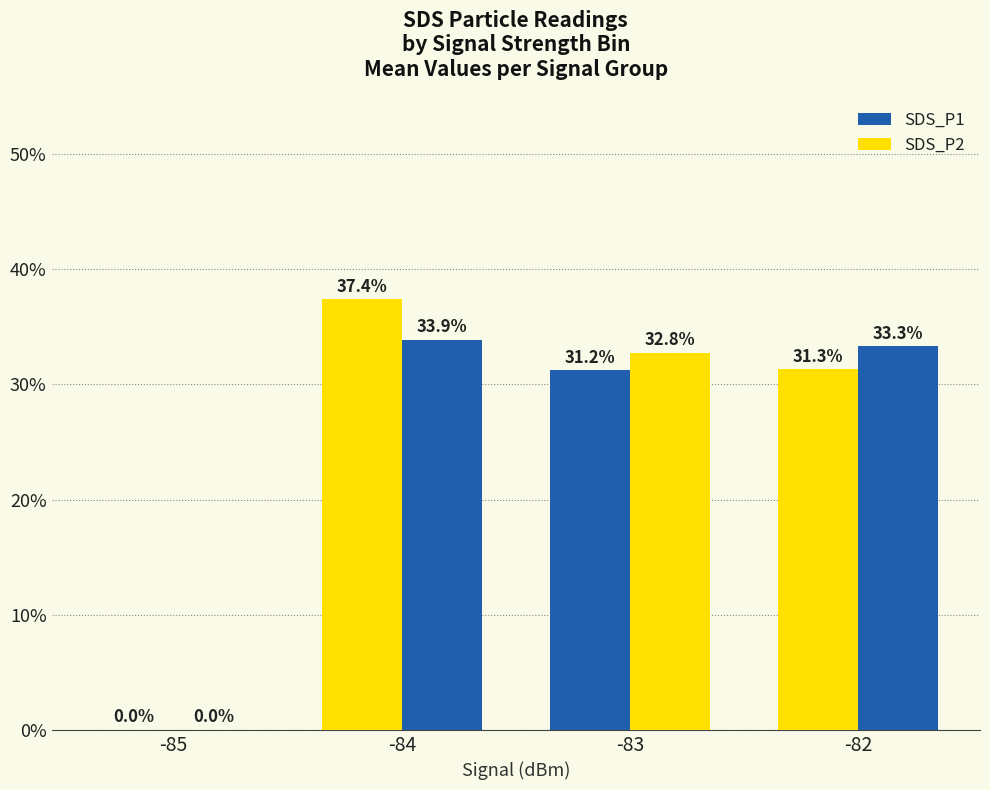

How many values in the SDS_P1 series exceed 31?

3